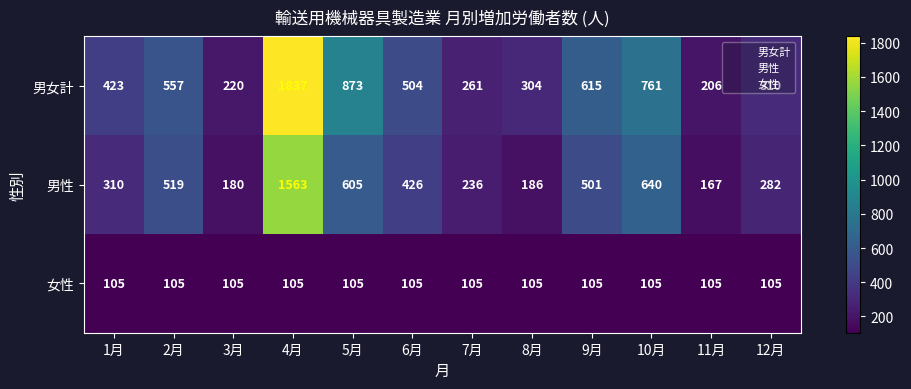

What value does the 女性 series have at 11月?

105